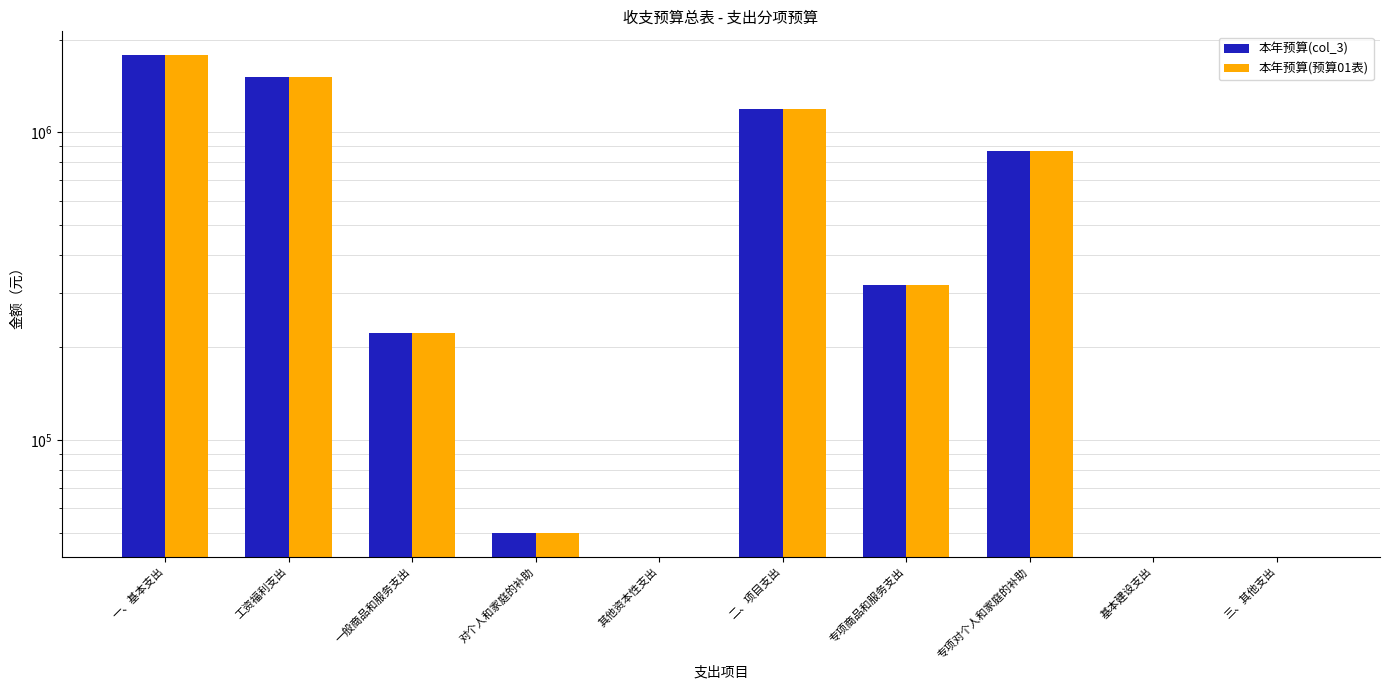

Rank the series by their maximum value, from lowest to highest.

本年预算(col_3), 本年预算(预算01表)